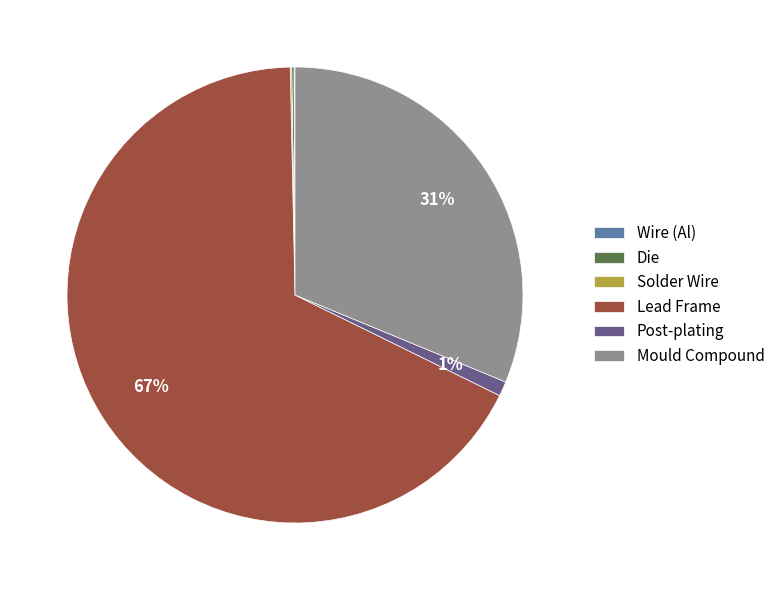

Between Mould Compound and Post-plating, which is larger?

Mould Compound